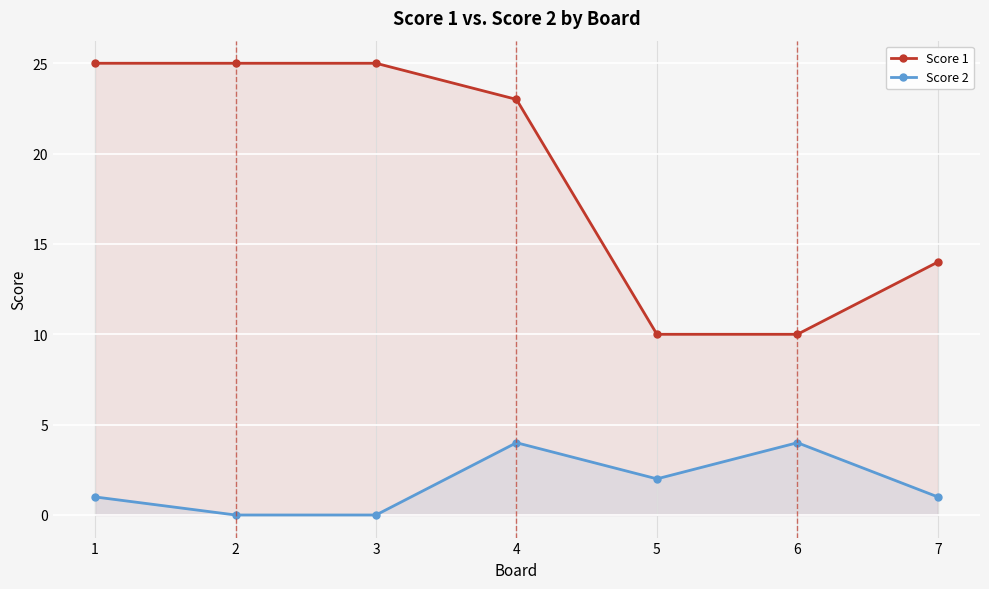

Count the number of categories in the chart.

7